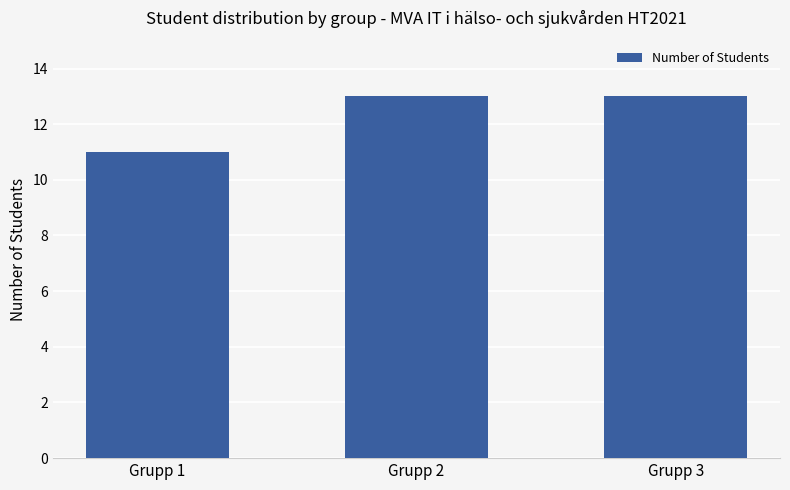

The value at Grupp 3 is 13. True or false?

True